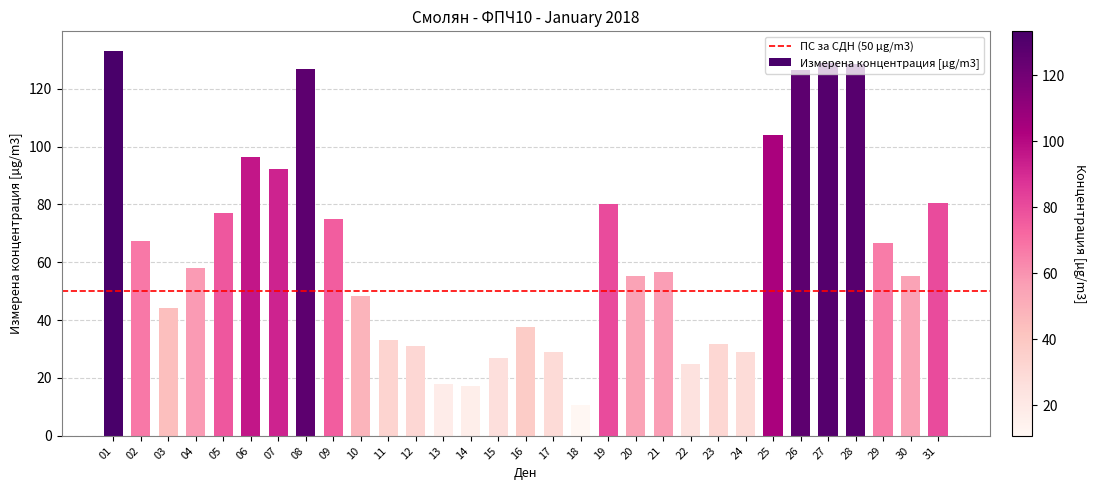

Approximately how many times larger is the value at 11 compared to 31?

0.4